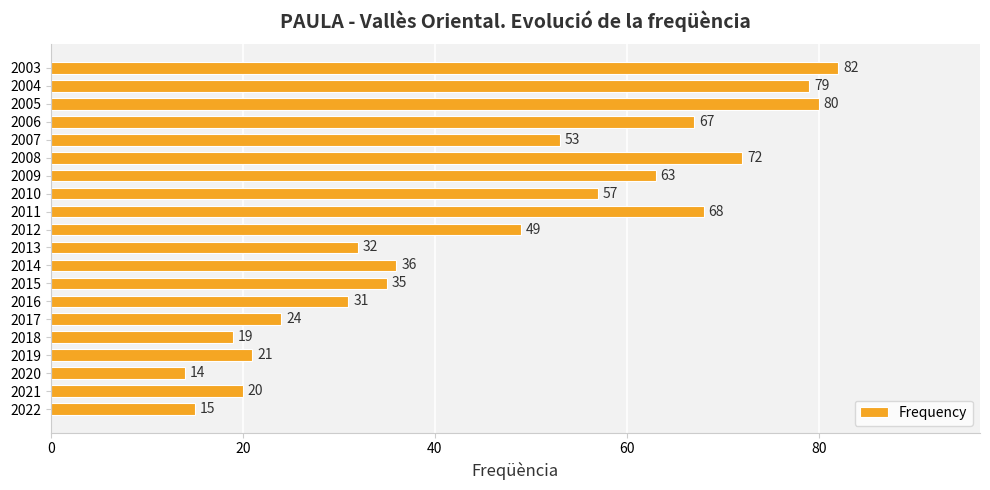

Which category has the highest value across all series?

2003